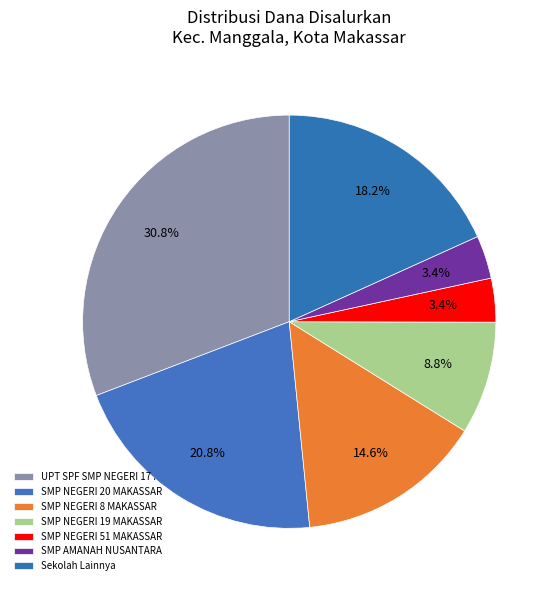

How many slices are in this pie chart?

7